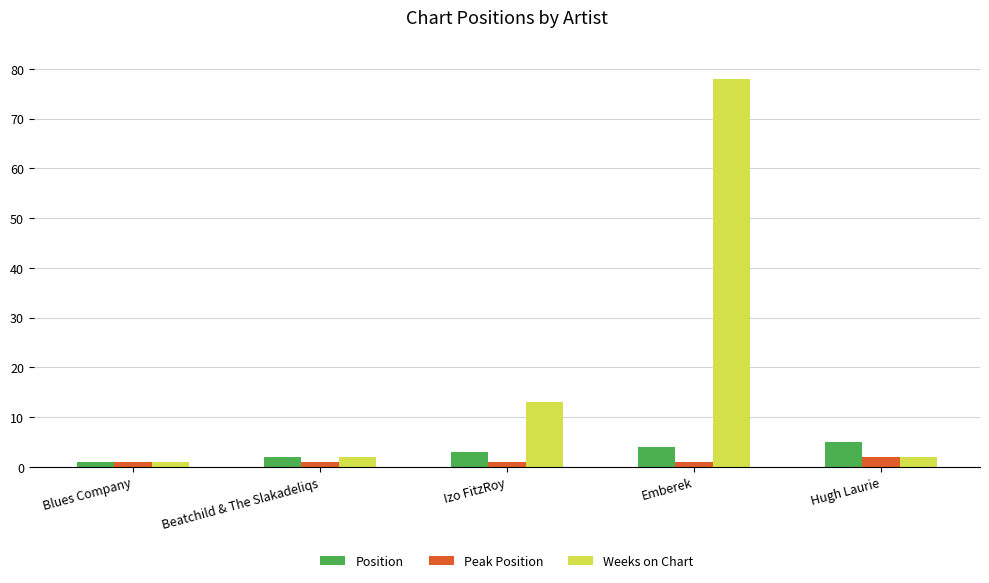

The Position series shows 3 at Izo FitzRoy. True or false?

True